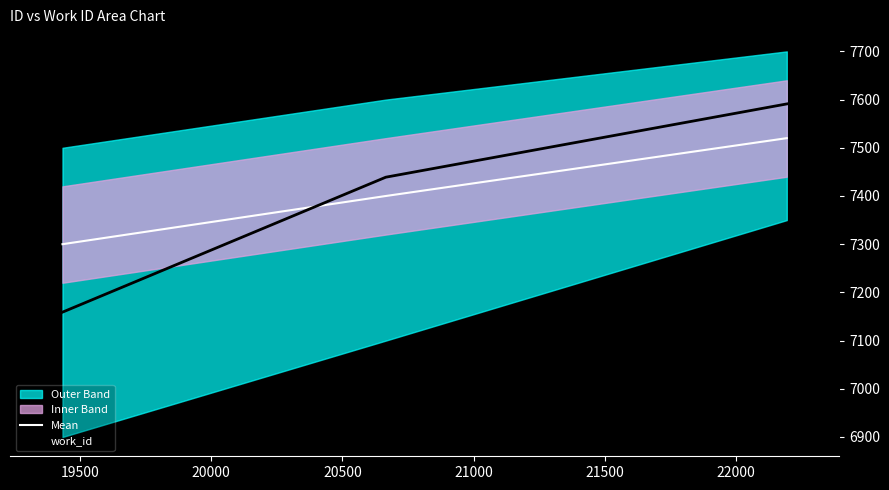

Does the chart display data point markers on the line(s)?

No